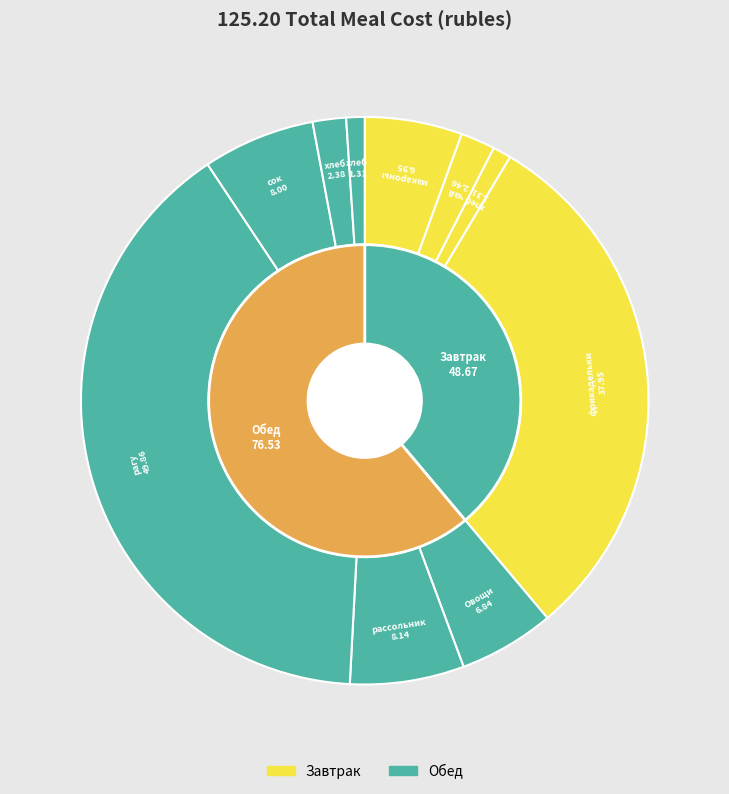

To the nearest percent, what is the difference between the largest and smallest slice percentages?

39%